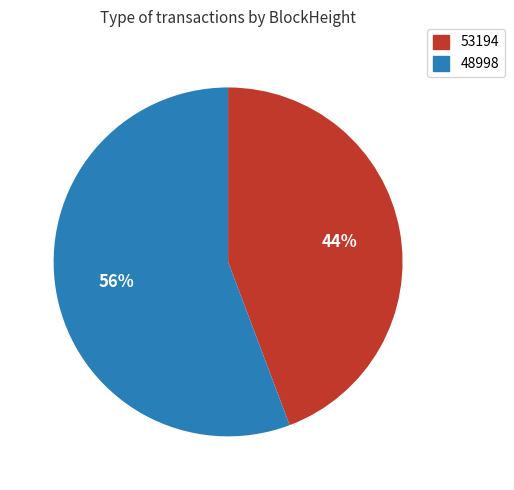

What percentage is the 48998 slice, to the nearest percent?

56%